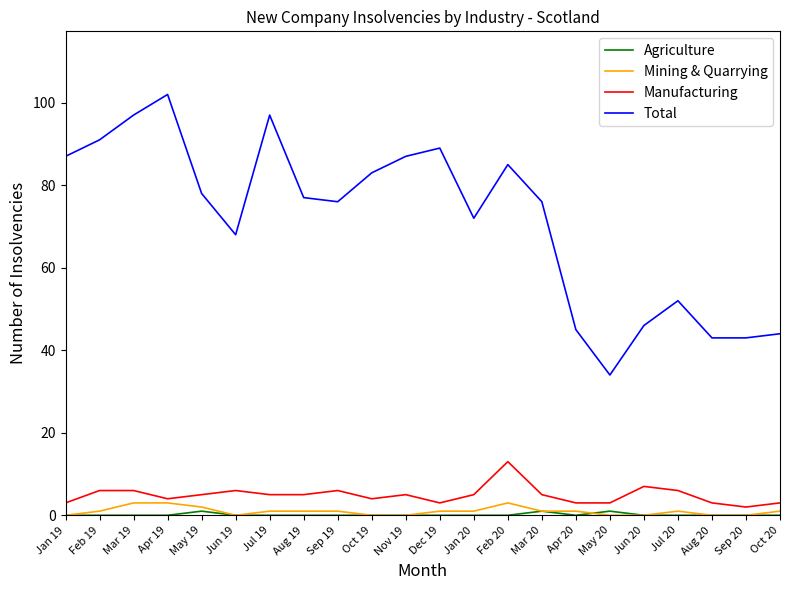

What position from the right is Apr 19?

19